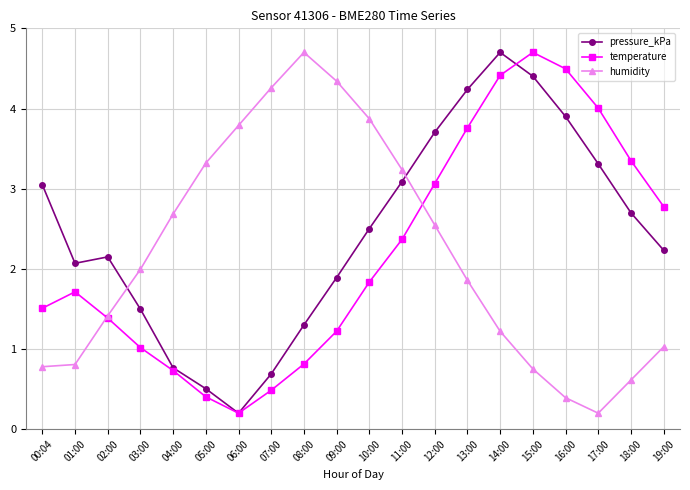

What are all the series names shown in the legend?

pressure_kPa, temperature, humidity